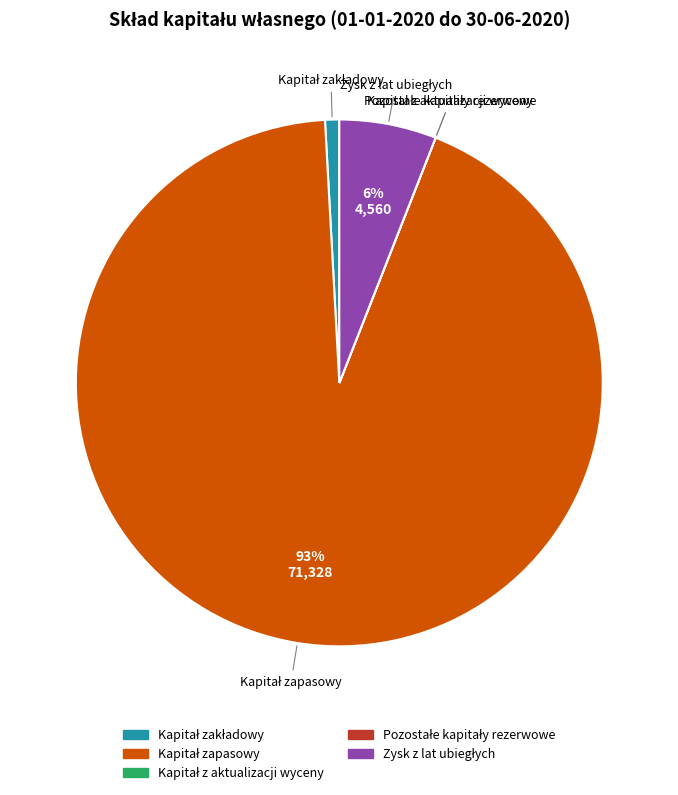

To the nearest percent, what is the difference between the largest and smallest slice percentages?

93%